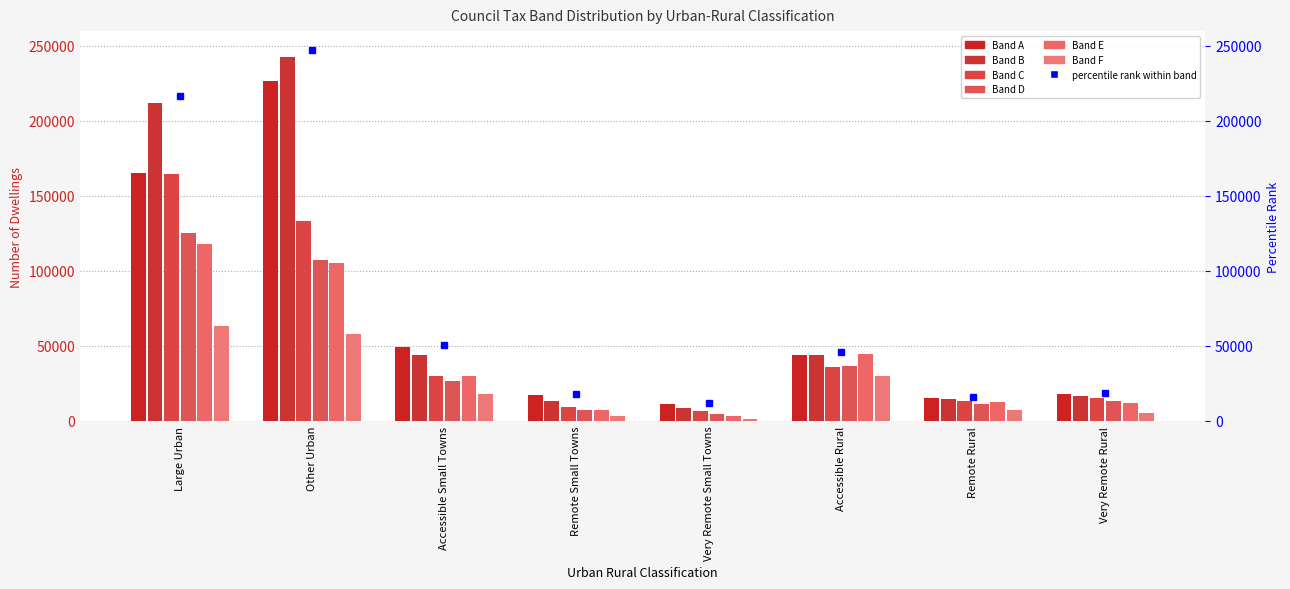

What is the lowest value of the Band F series?

997